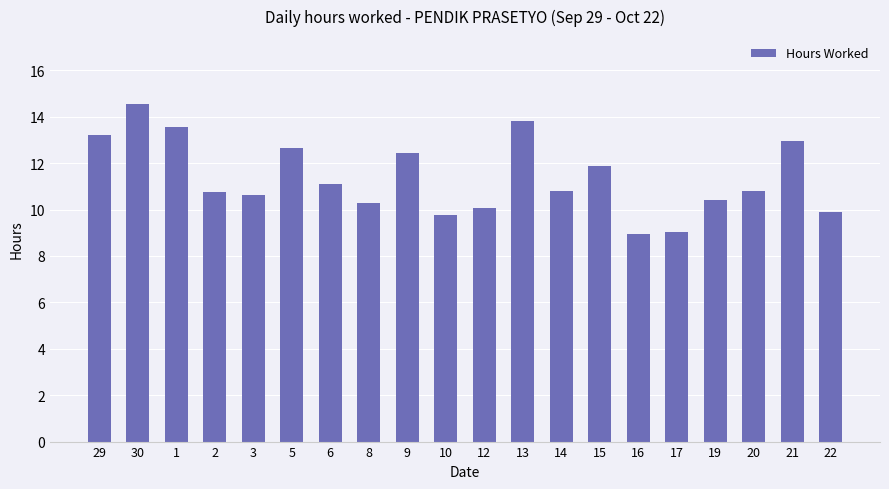

Are the bars horizontal?

No